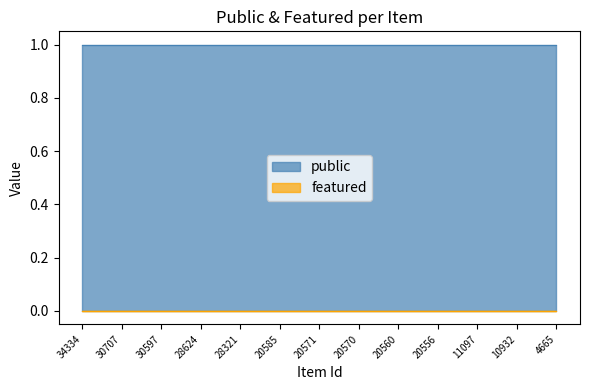

Is the value of featured at 28321 greater than the value of public at 20585?

No